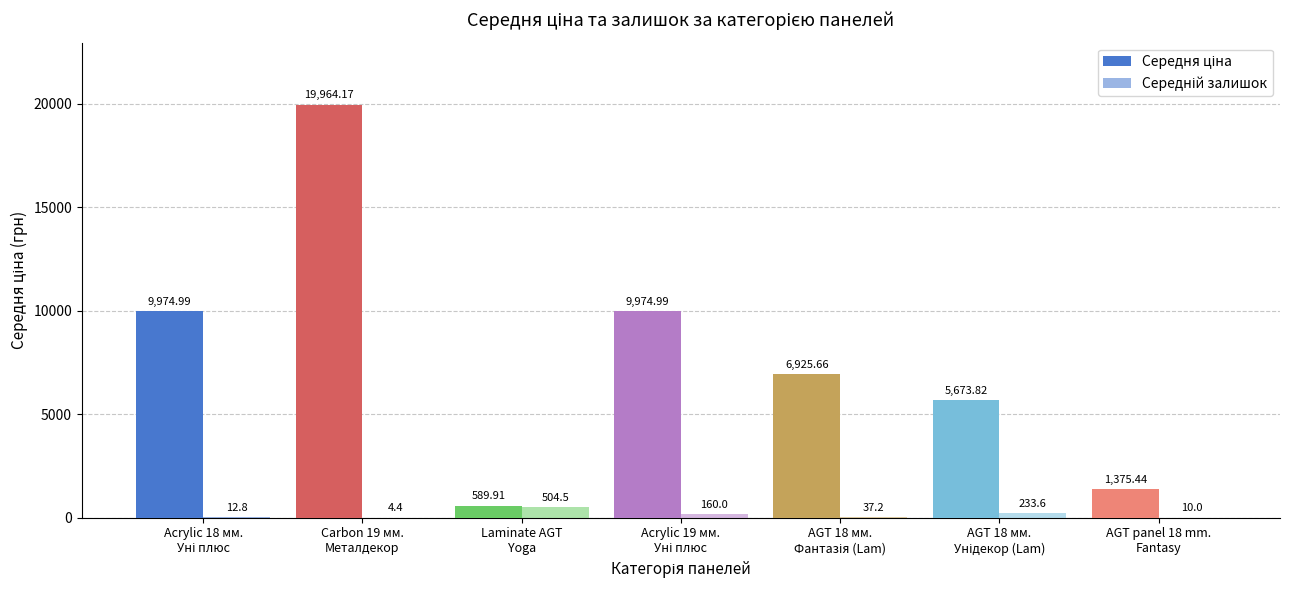

What is the sum of all Середній залишок values?

962.5